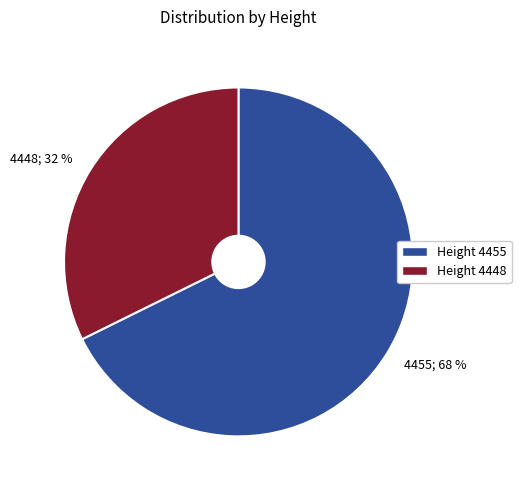

Which has a higher value, 4455 or 4448?

4455